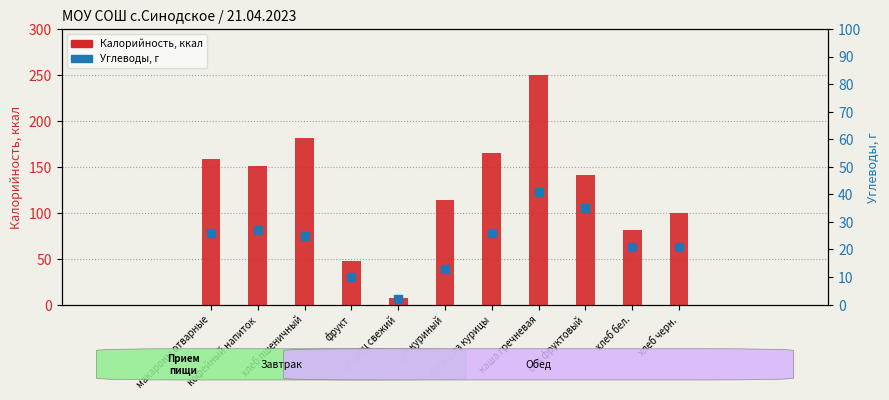

Which series contains the lowest Y value?

Углеводы, г